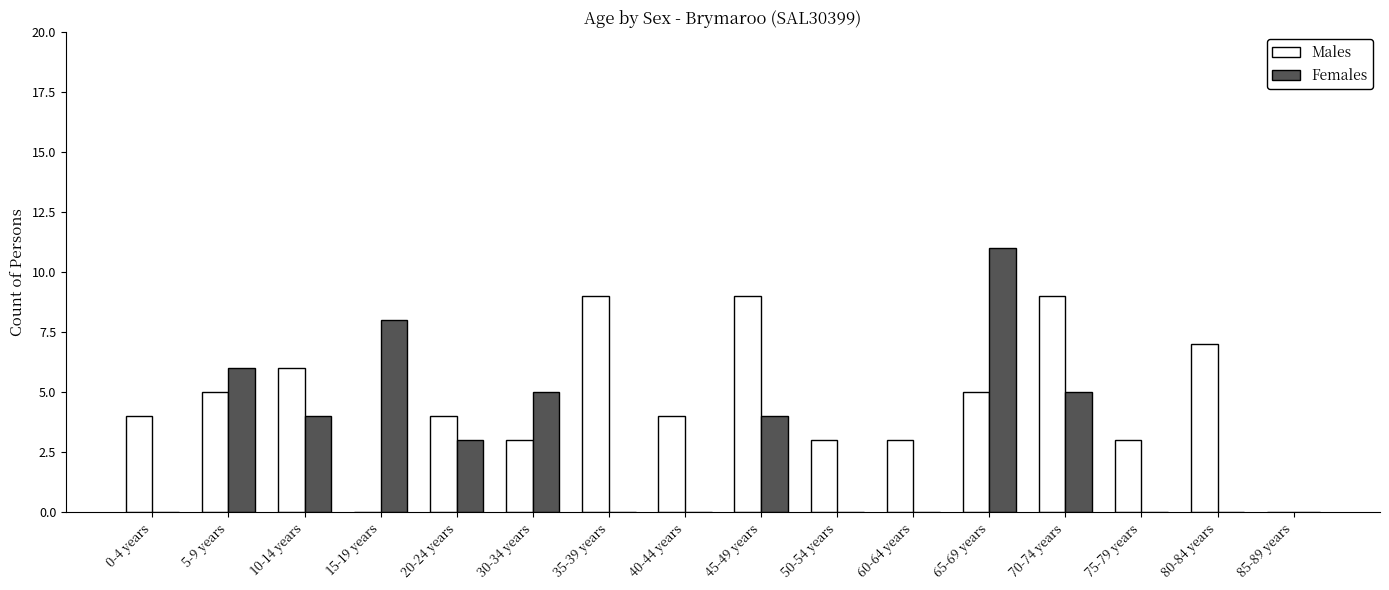

What is the total value across all series at 10-14 years?

10